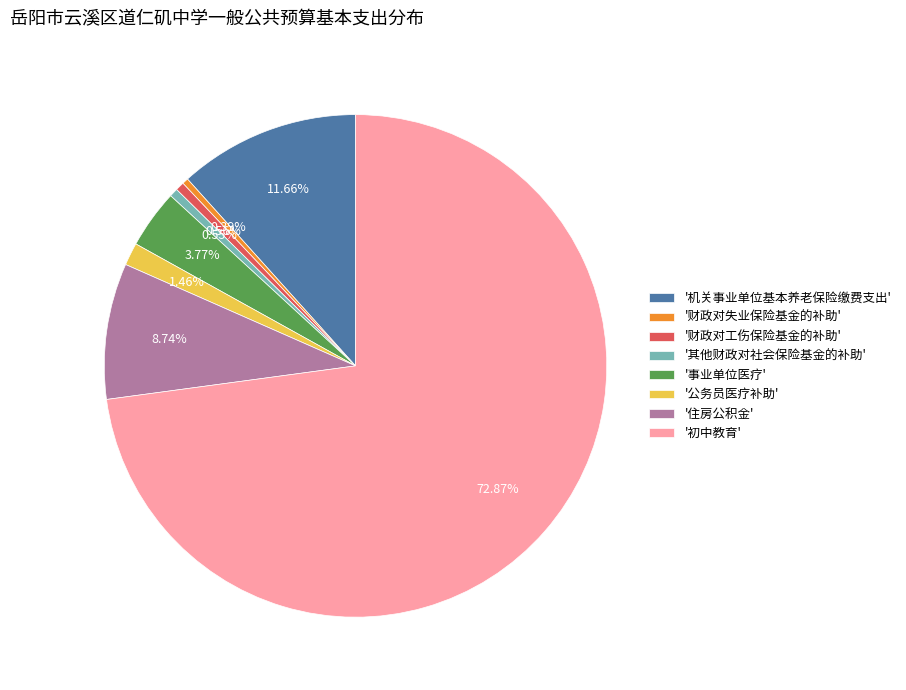

How many segments does this pie chart have?

8